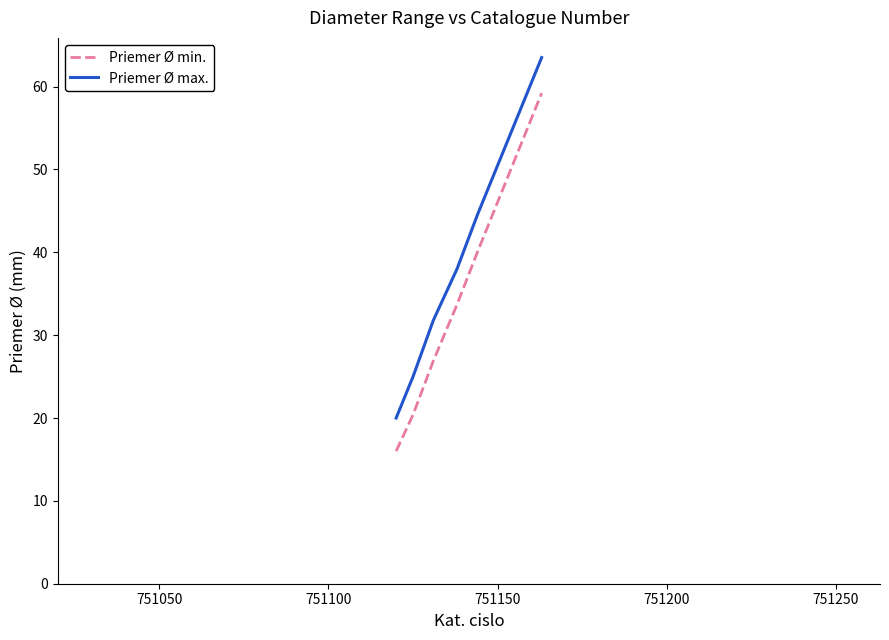

Does the chart have visible grid lines?

No